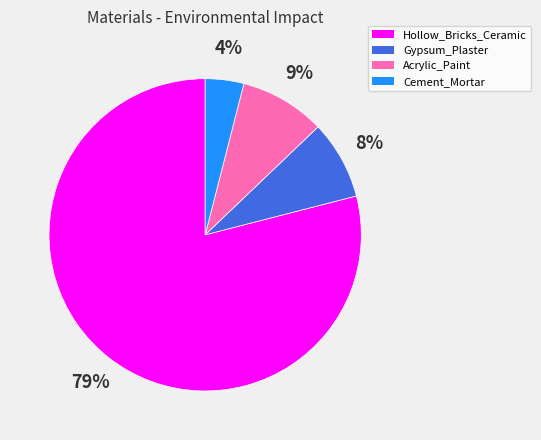

How many slices are in this pie chart?

4